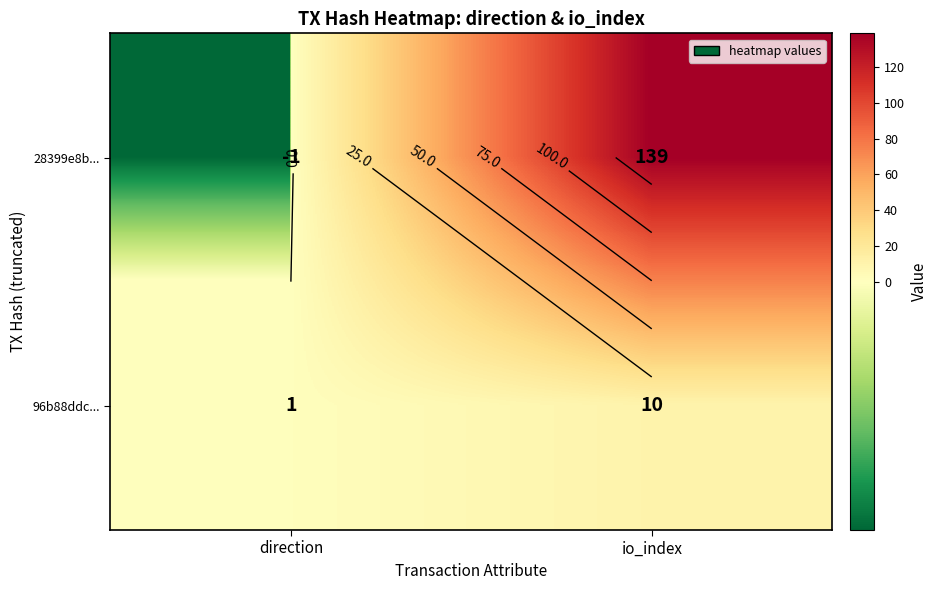

The 96b88ddc... series shows 1 at direction. True or false?

True